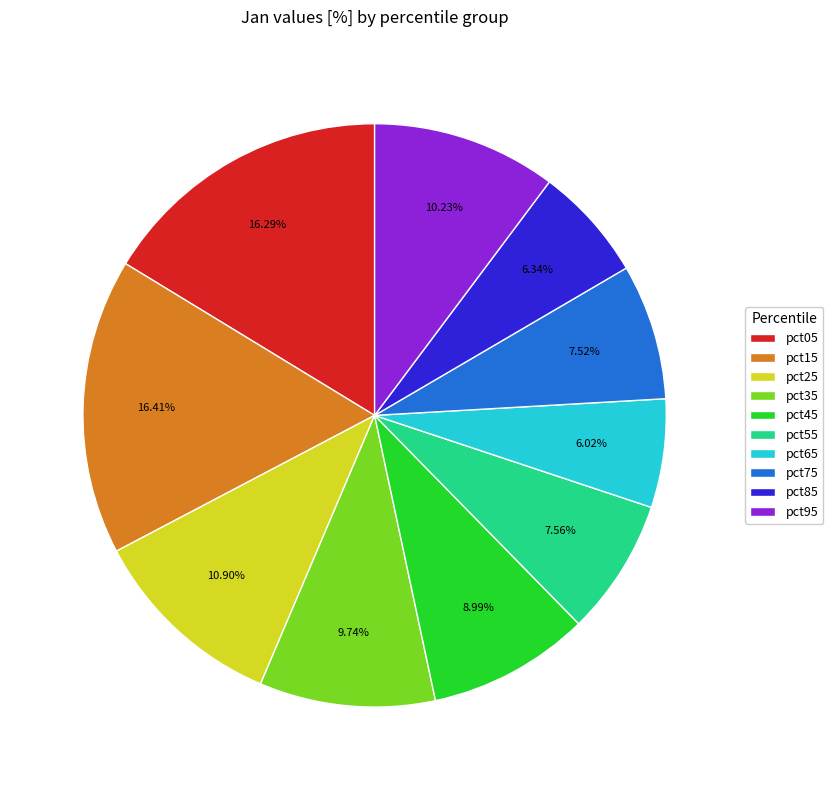

The pct45 slice represents 2% of the pie. True or false?

False